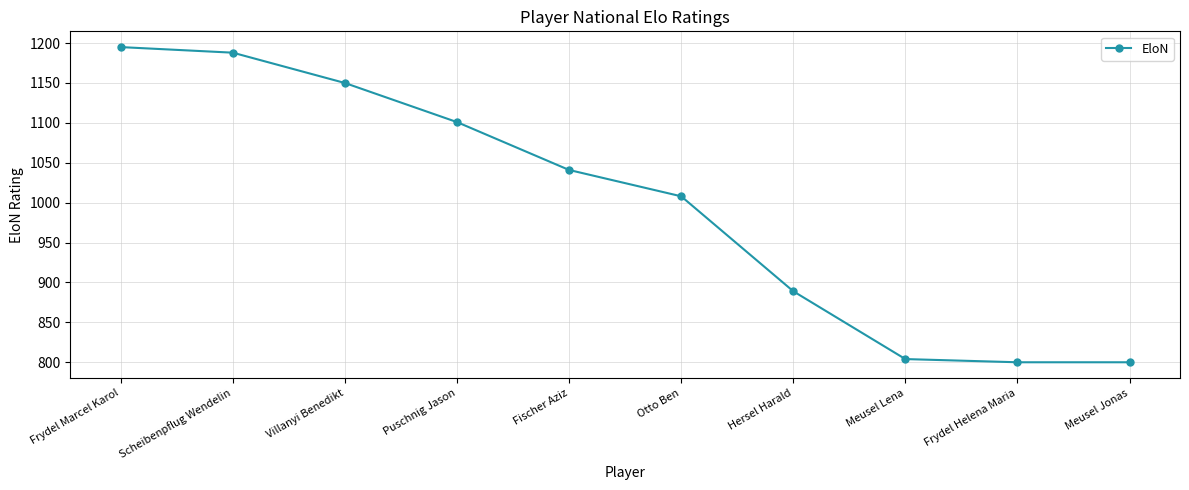

What is the label of the 10th point from the right?

Frydel Marcel Karol